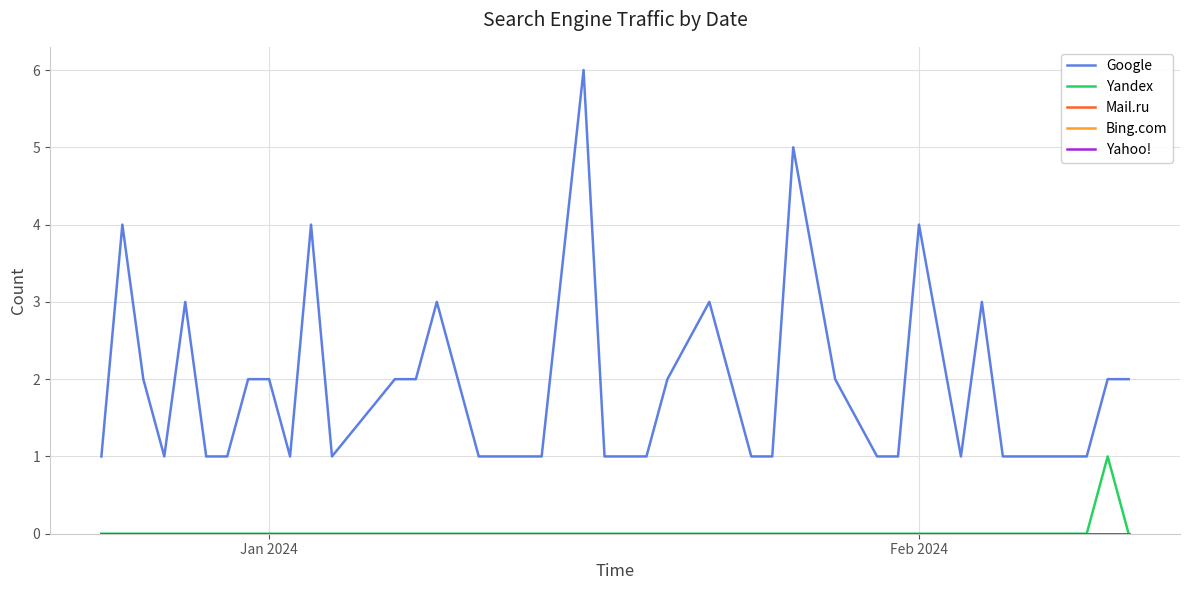

What is the highest value of the Google series?

6